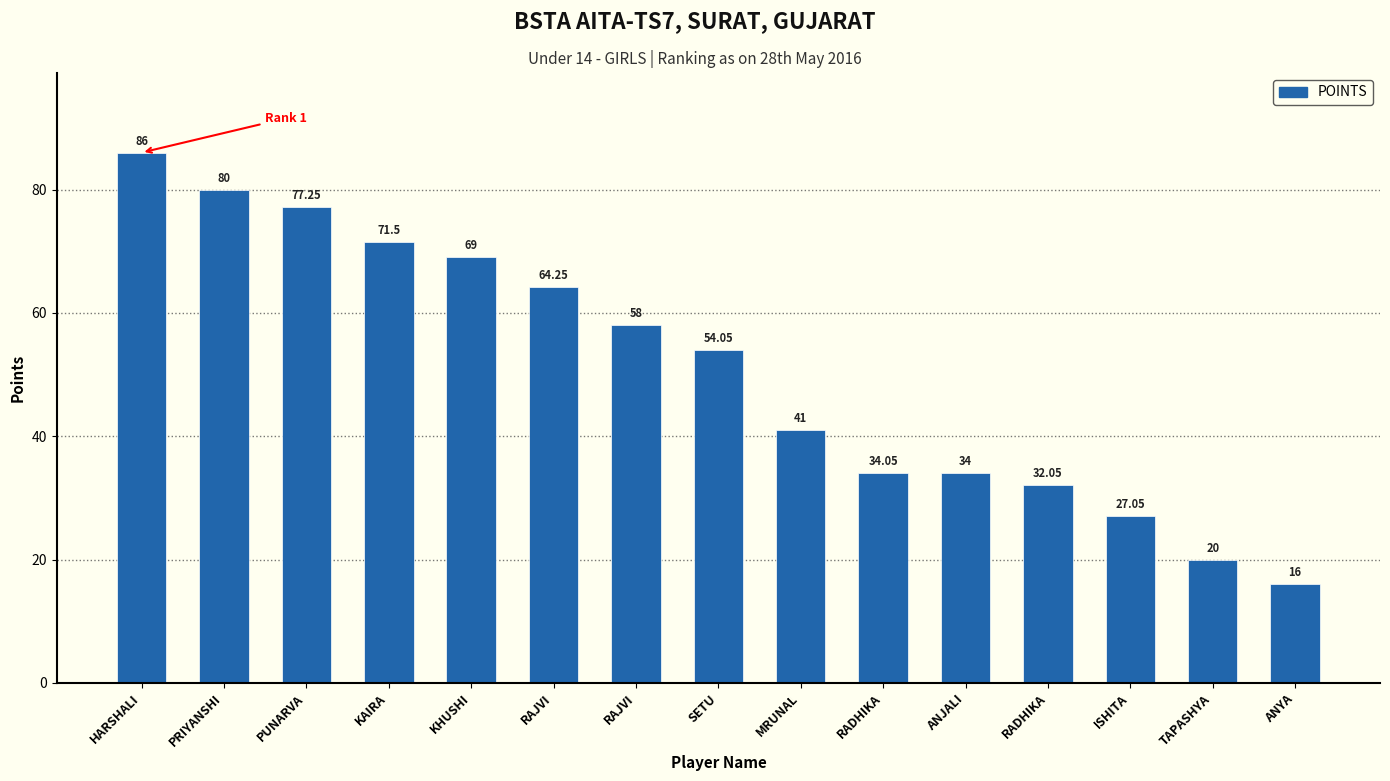

What is the change in value from KHUSHI to TAPASHYA?

-49.0